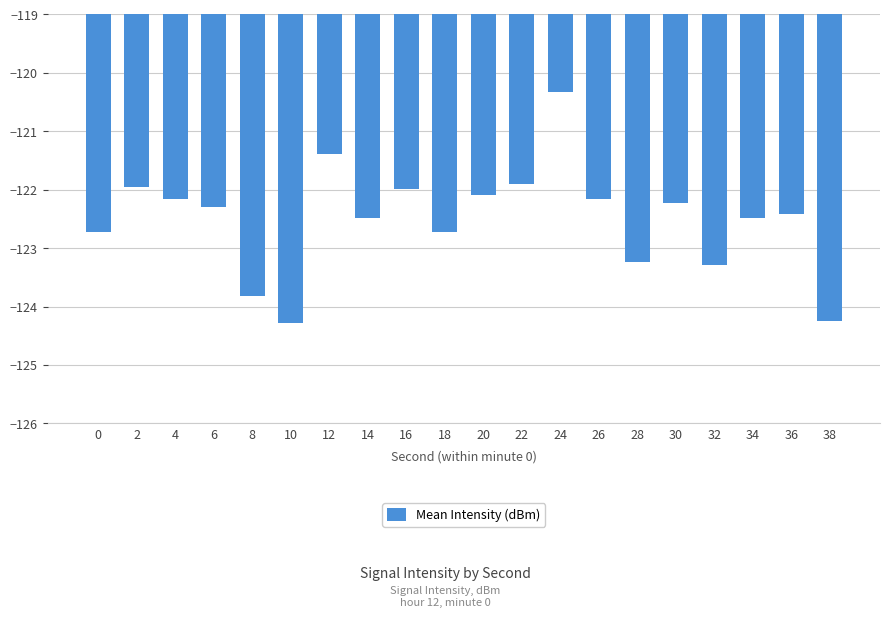

Reading left to right, transcribe all the data shown in this chart.

0=-122.7	2=-122.0	4=-122.2	6=-122.3	8=-123.8	10=-124.3	12=-121.4	14=-122.5	16=-122.0	18=-122.7	20=-122.1	22=-121.9	24=-120.3	26=-122.2	28=-123.2	30=-122.2	32=-123.3	34=-122.5	36=-122.4	38=-124.2